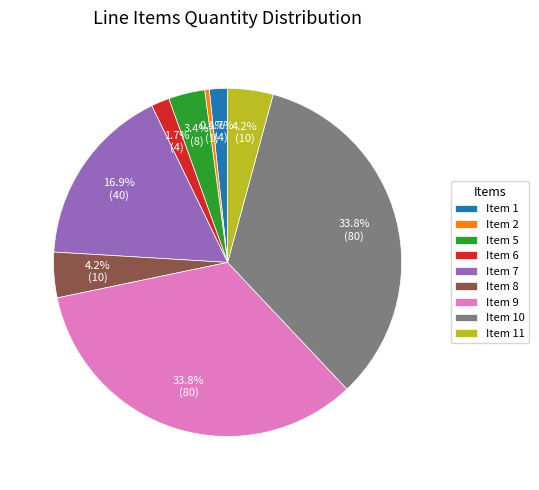

To the nearest percent, what is the difference between the largest and smallest slice percentages?

33%